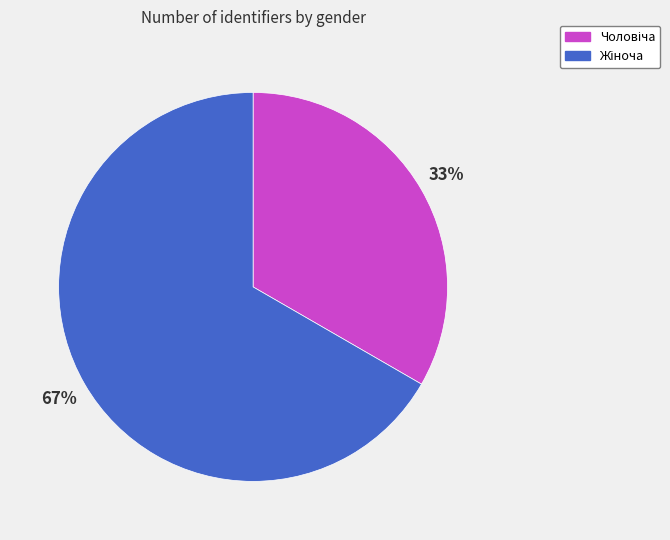

Is there a majority slice in this chart?

Yes